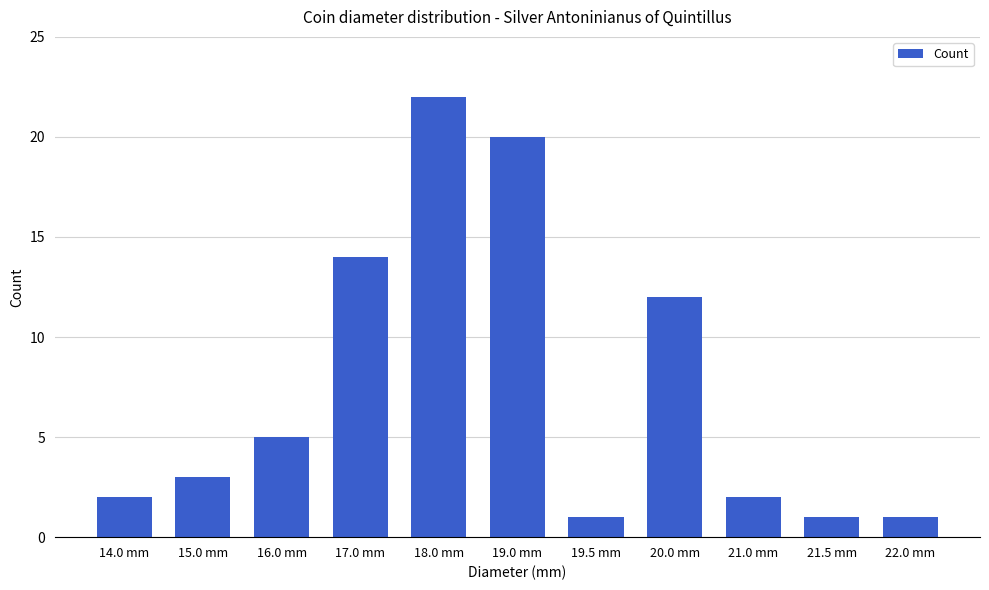

What is the sum of all values?

83